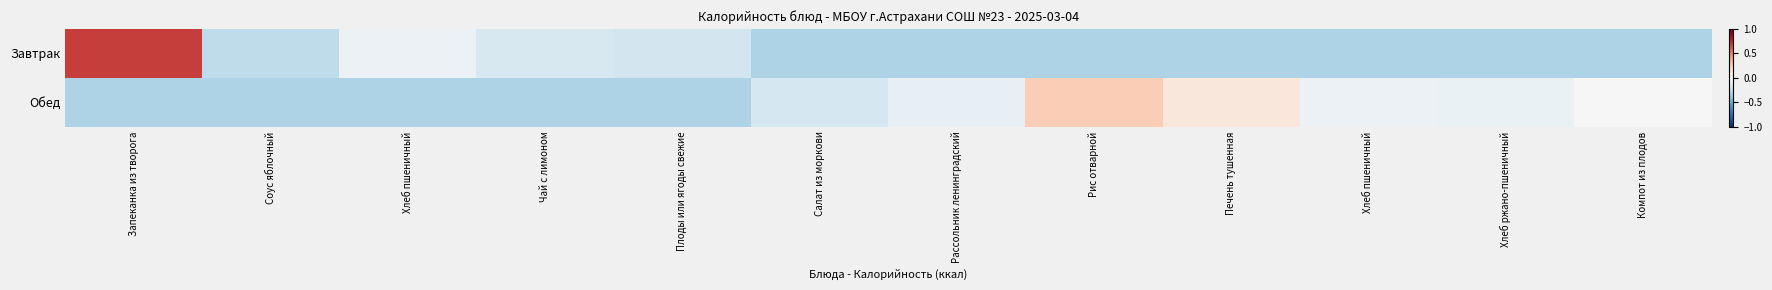

Reading left to right, what are all the values shown in this chart?

Завтрак: Запеканка из творога=0.7	Соус яблочный=-0.3	Хлеб пшеничный=-0.1	Чай с лимоном=-0.2	Плоды или ягоды свежие=-0.2	Салат из моркови=-0.3	Рассольник ленинградский=-0.3	Рис отварной=-0.3	Печень тушенная=-0.3	Хлеб пшеничный=-0.3	Хлеб ржано-пшеничный=-0.3	Компот из плодов=-0.3
Обед: Запеканка из творога=-0.3	Соус яблочный=-0.3	Хлеб пшеничный=-0.3	Чай с лимоном=-0.3	Плоды или ягоды свежие=-0.3	Салат из моркови=-0.2	Рассольник ленинградский=-0.1	Рис отварной=0.2	Печень тушенная=0.1	Хлеб пшеничный=-0.1	Хлеб ржано-пшеничный=-0.1	Компот из плодов=0.0